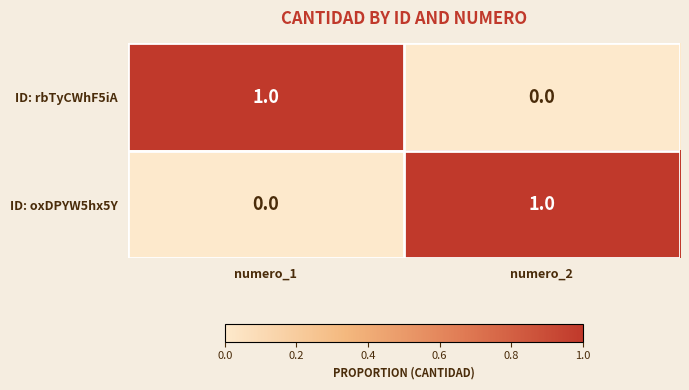

Reading left to right, transcribe all the data shown in this chart.

ID: rbTyCWhF5iA: numero_1=1	numero_2=0
ID: oxDPYW5hx5Y: numero_1=0	numero_2=1